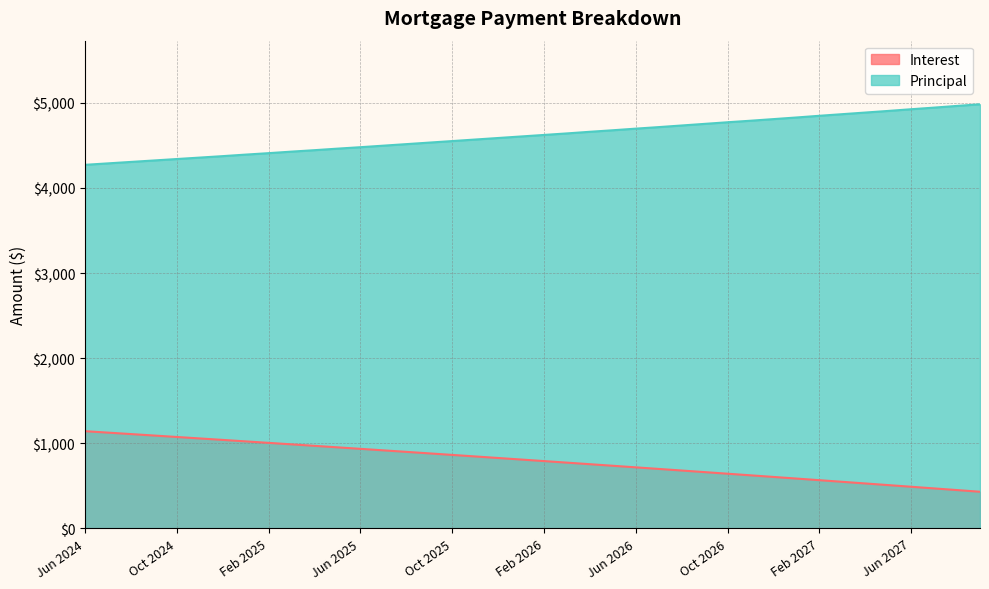

What is the difference between the maximum and second lowest values in the Principal series?

694.0